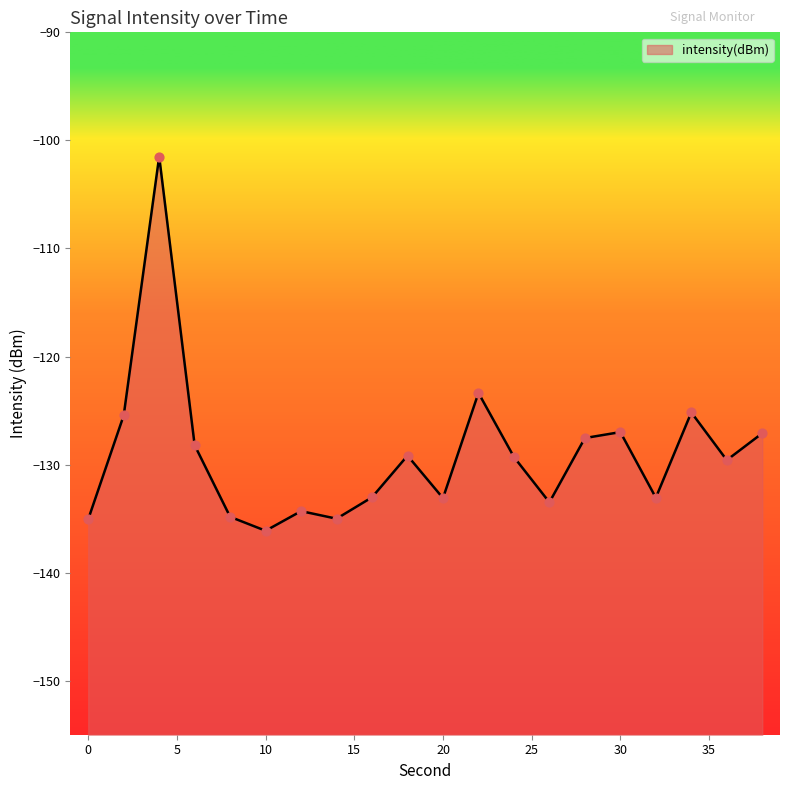

What is the change in value from 12 to 24?

+5.0